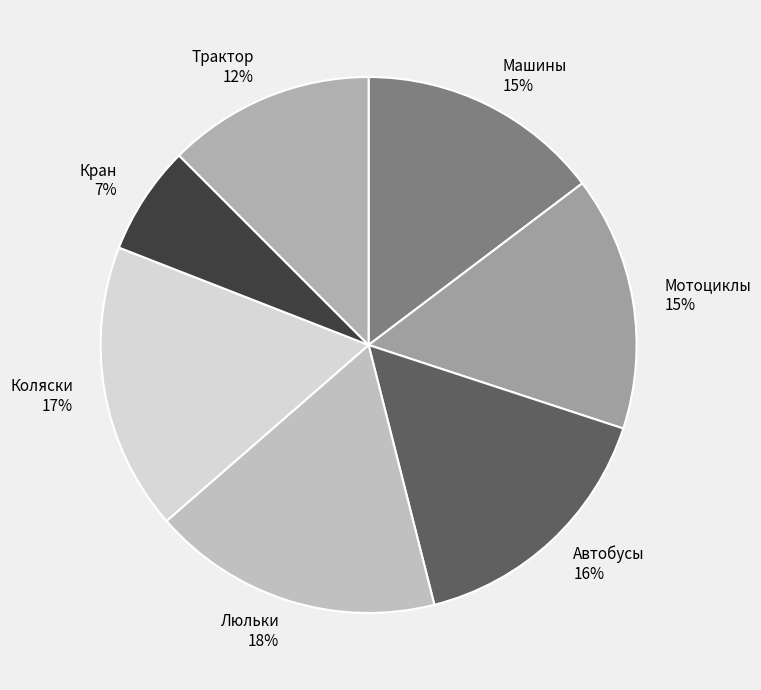

To the nearest percent, what percentage of the pie is Кран?

7%